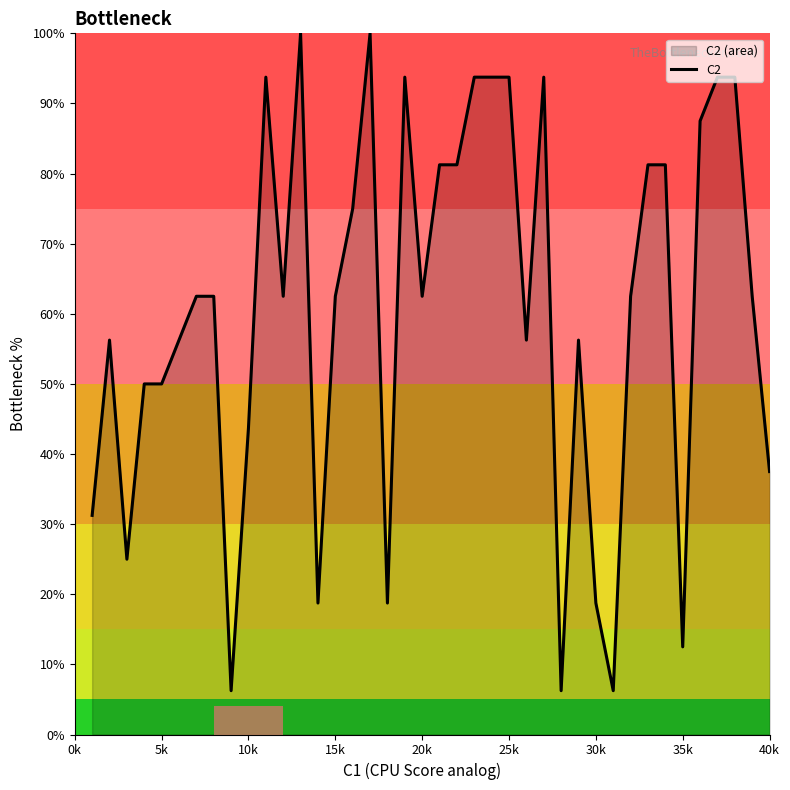

Between 10k and 30k, which is larger?

10k